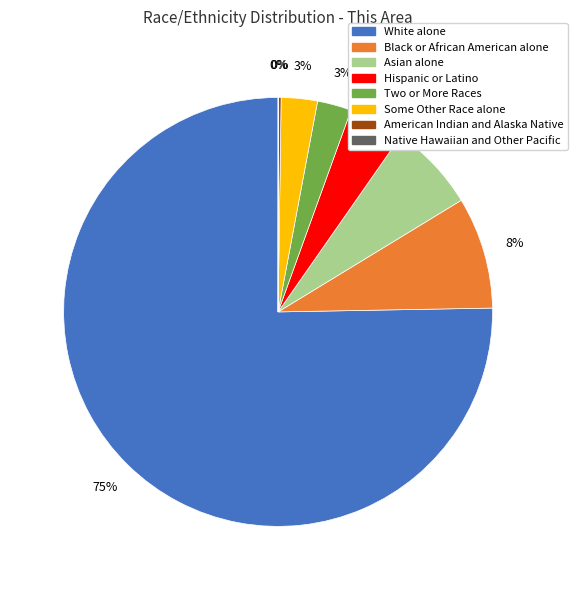

Which has a higher value, Some Other Race alone or Hispanic or Latino?

Hispanic or Latino